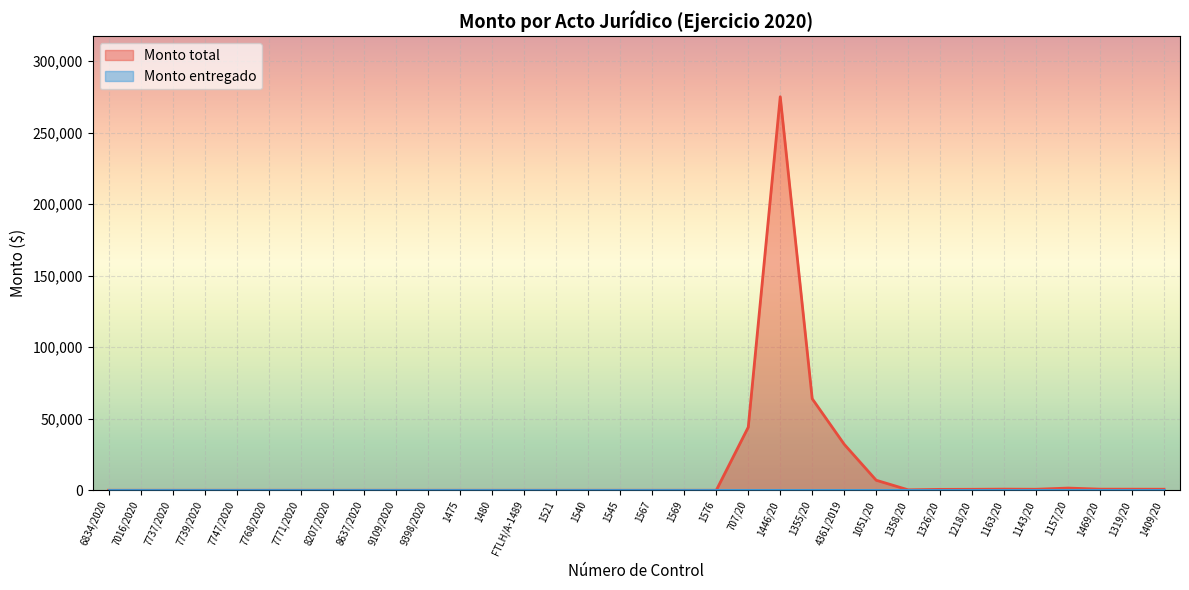

Does the chart display data point markers on the line(s)?

No